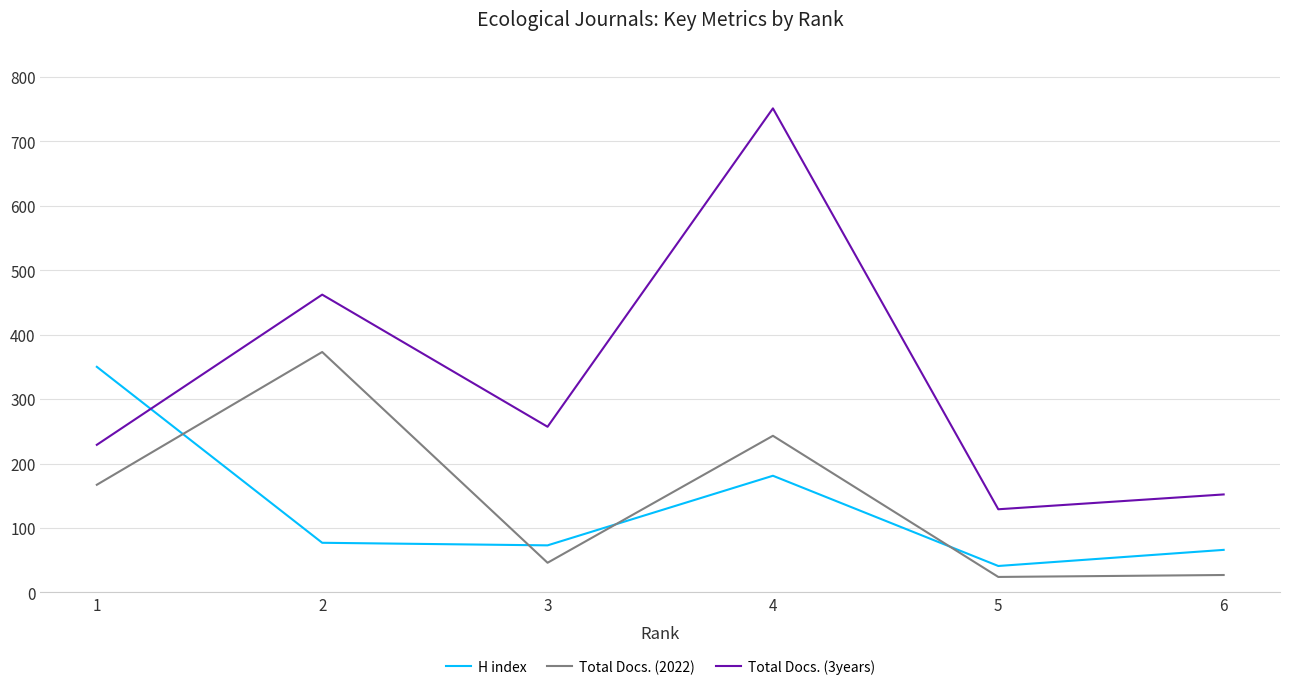

True or false: Total Docs. (3years) and Total Docs. (2022) intersect in this chart.

False